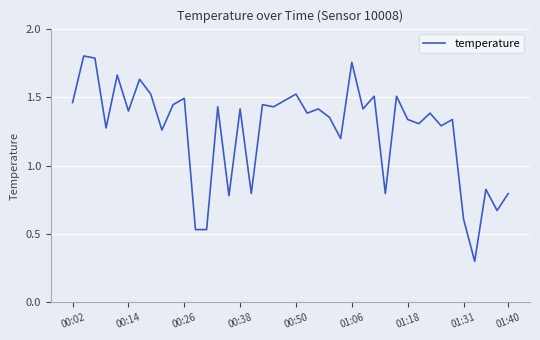

What is the minimum value shown in the chart?

0.3